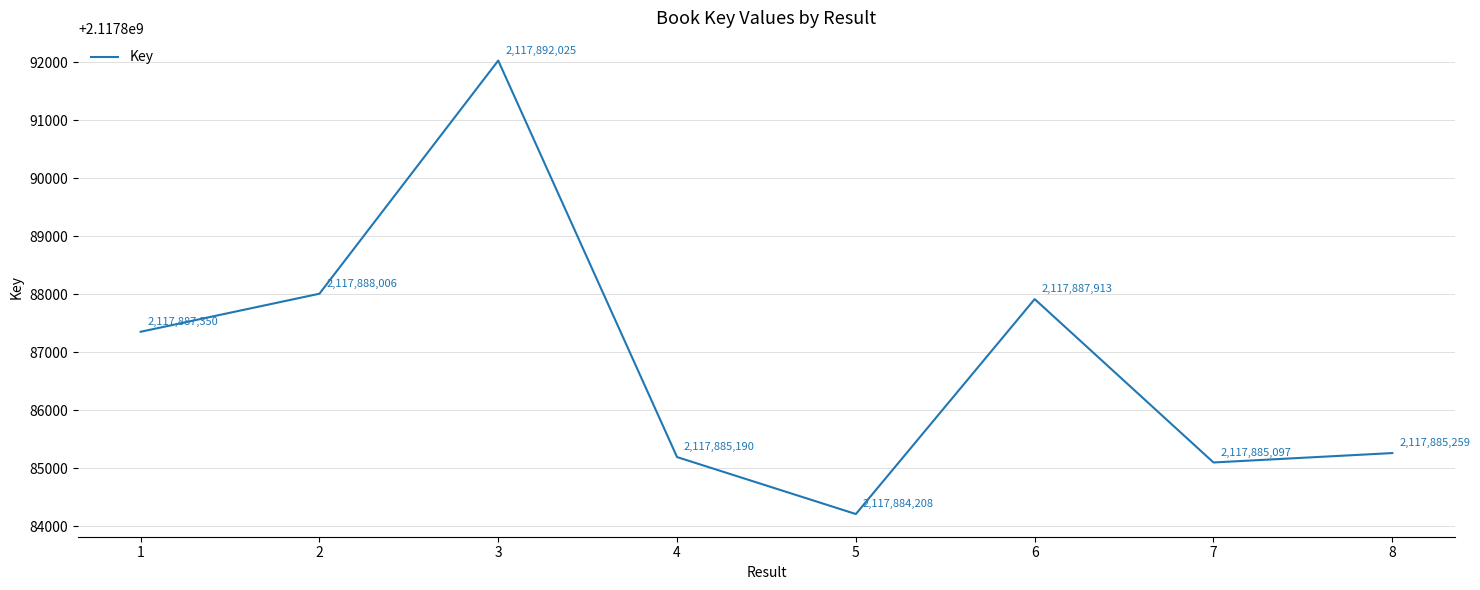

List the labels in order of value, smallest first.

5, 7, 4, 8, 1, 6, 2, 3